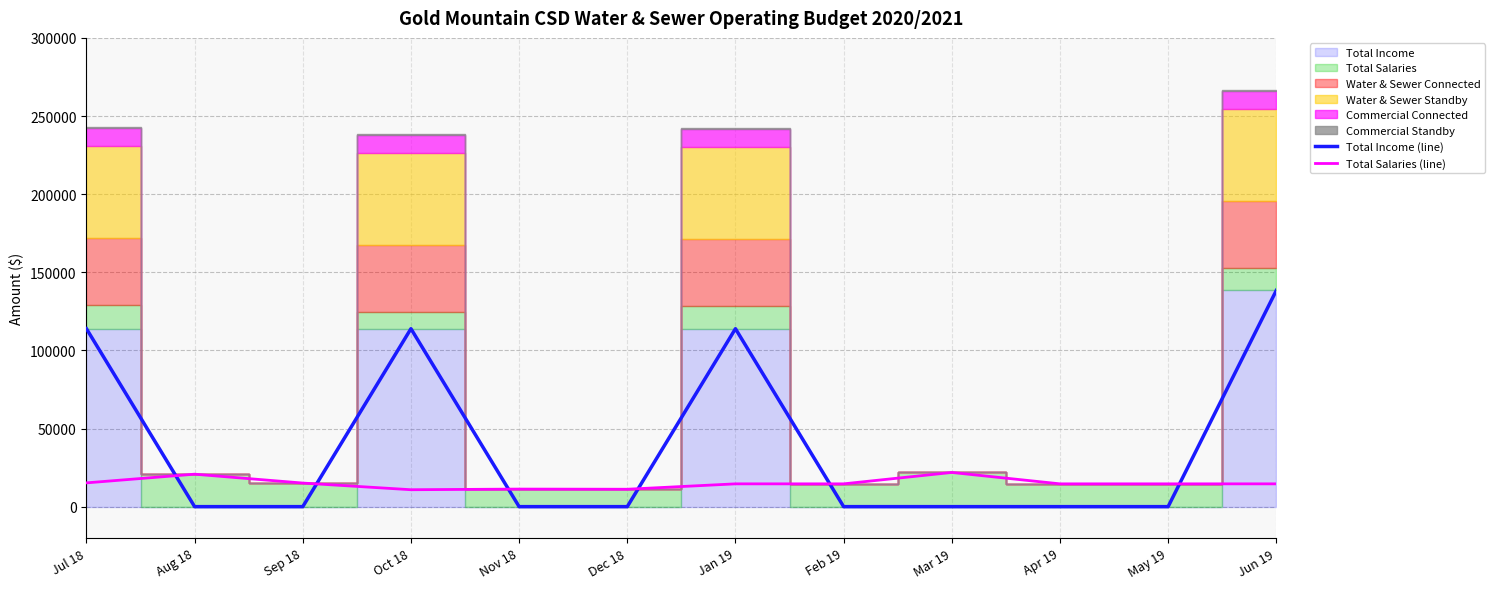

Which has a higher value, May 19 or Jul 18?

Jul 18